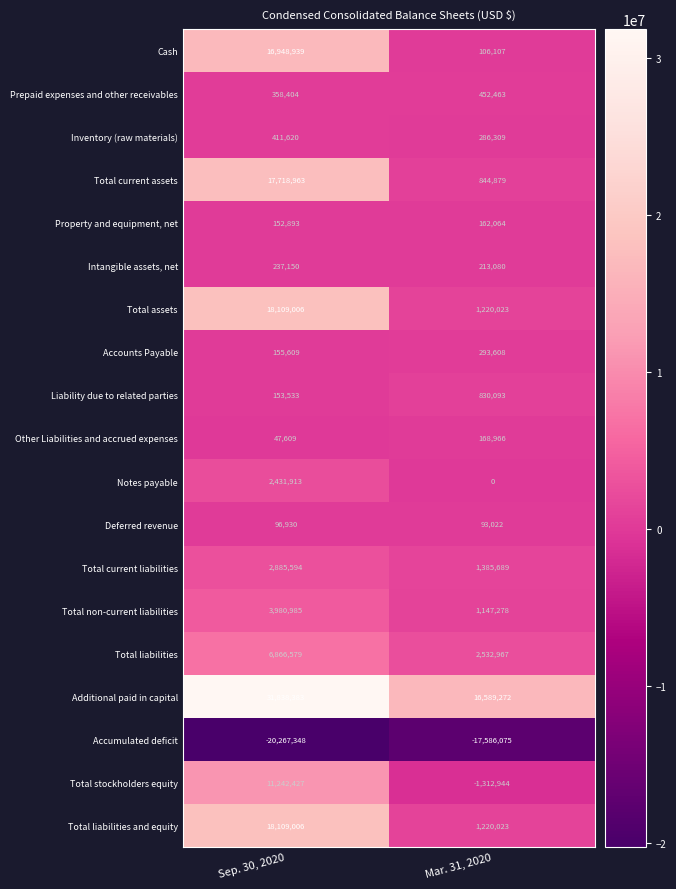

Is it true that Inventory (raw materials) equals 411620 at Sep. 30, 2020?

True